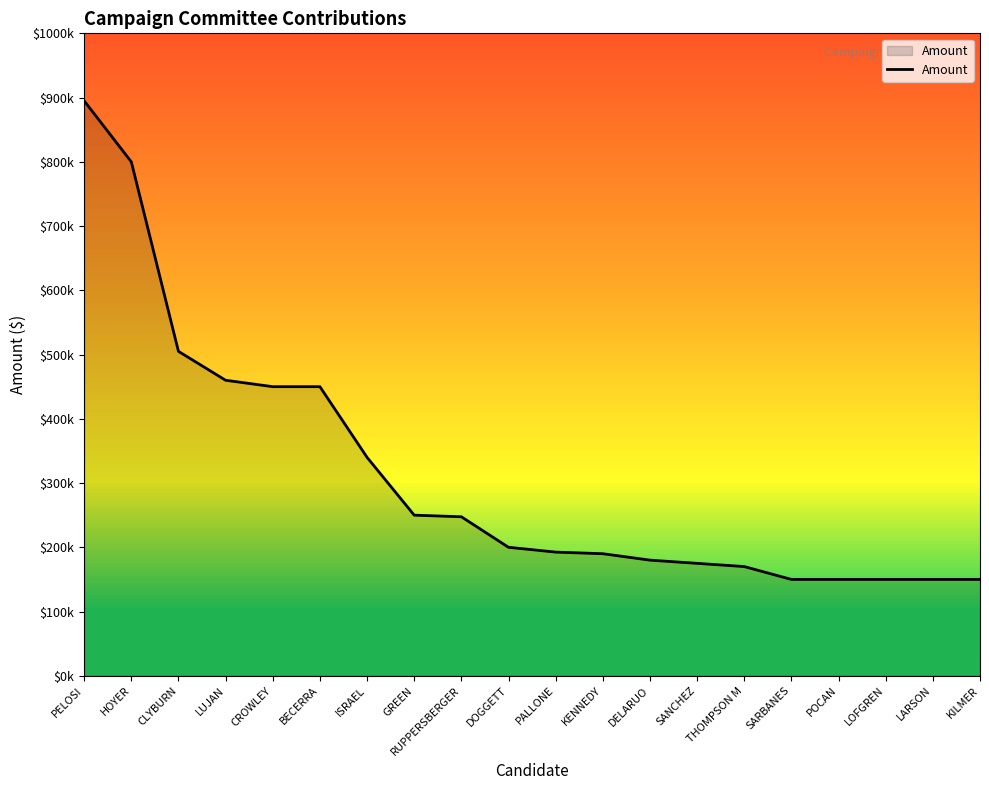

Does the chart display data point markers on the line(s)?

No